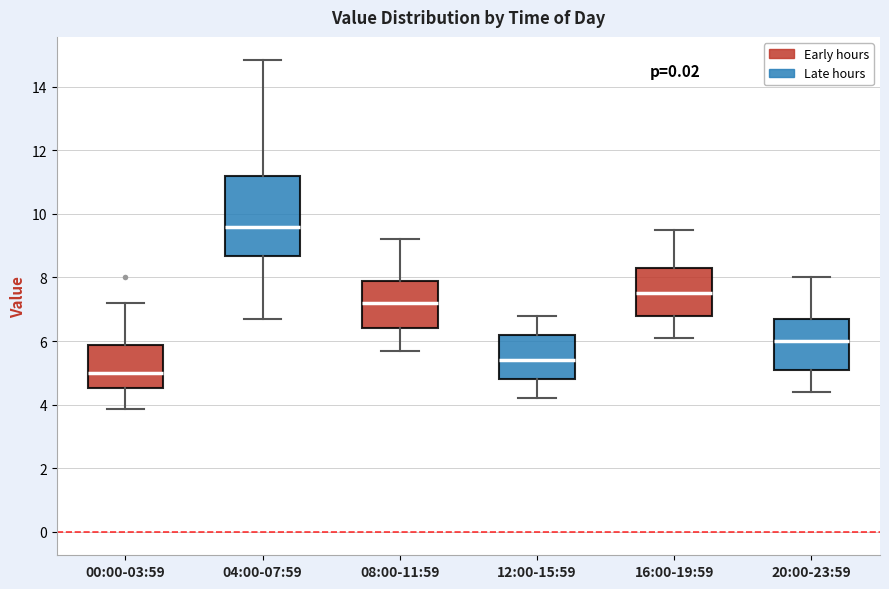

Comparing the boxes themselves (not the whiskers), which one is the tallest?

04:00-07:59